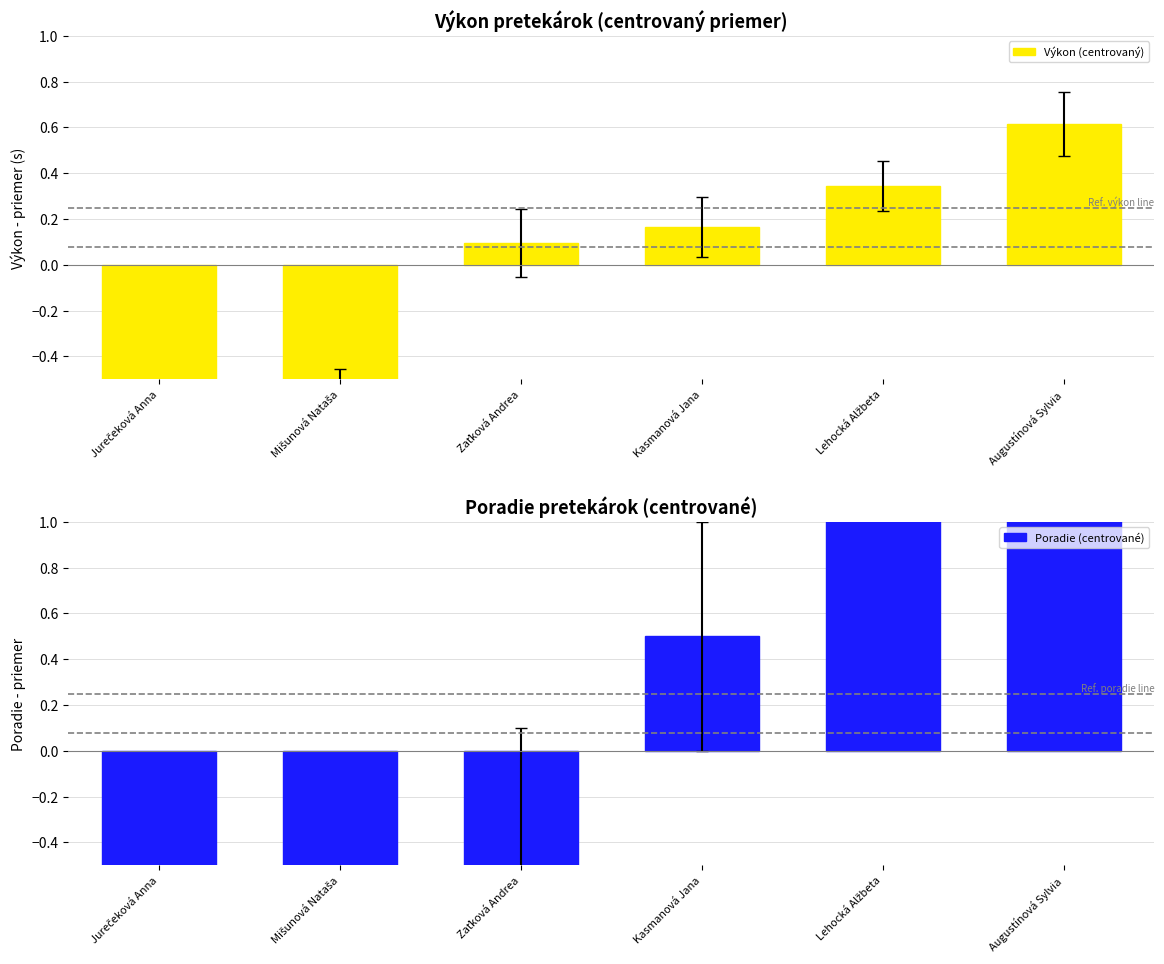

How many bars are there in total?

12